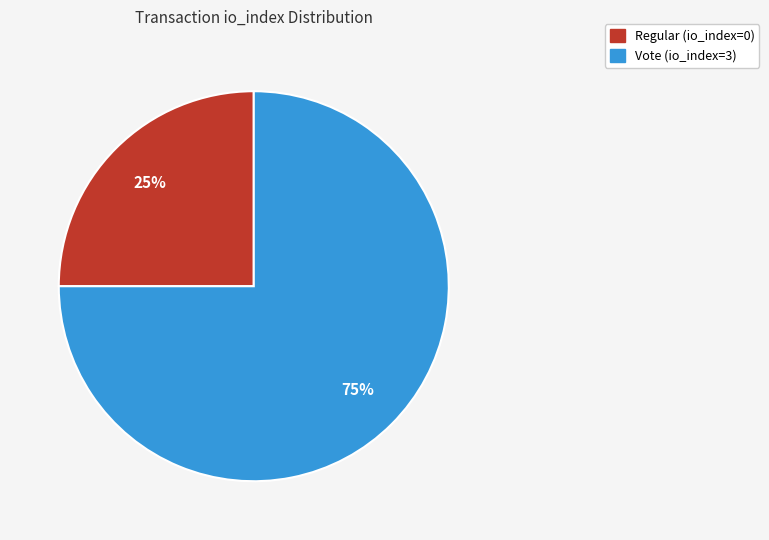

The Regular (io_index=0) slice represents 16% of the pie. True or false?

False